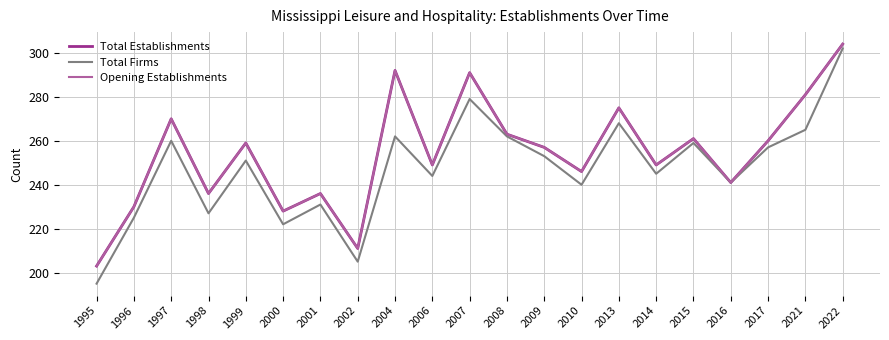

True or false: Total Establishments and Opening Establishments intersect in this chart.

False